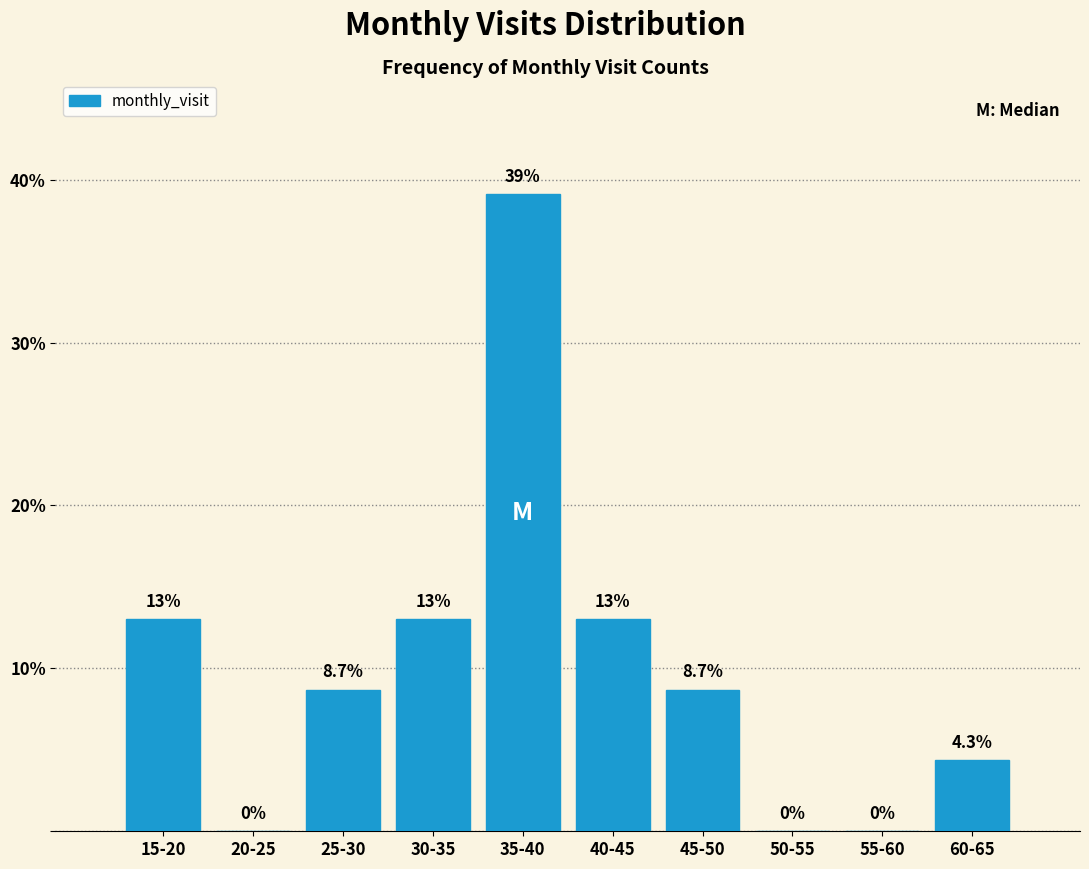

Reading left to right, extract all data points from this chart.

15-20=13.0	20-25=0.0	25-30=8.7	30-35=13.0	35-40=39.1	40-45=13.0	45-50=8.7	50-55=0.0	55-60=0.0	60-65=4.3